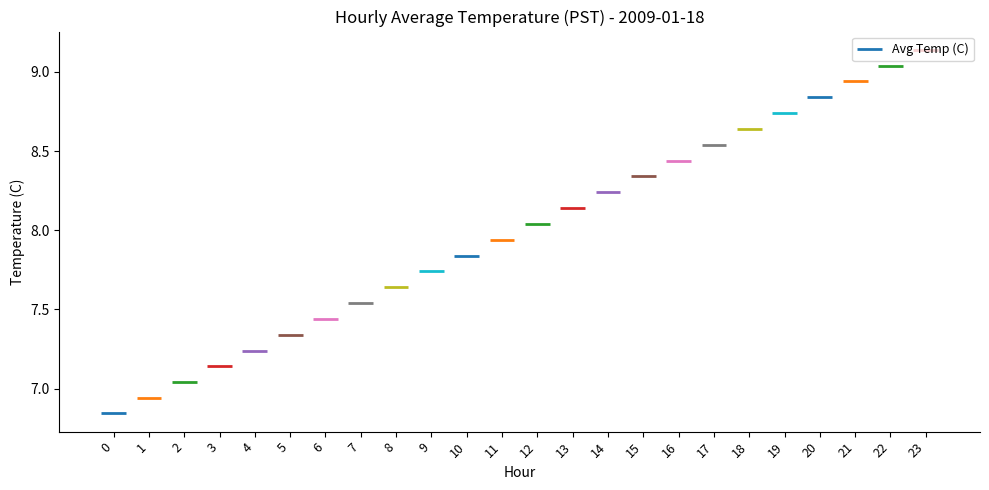

How many bars are there in total?

24